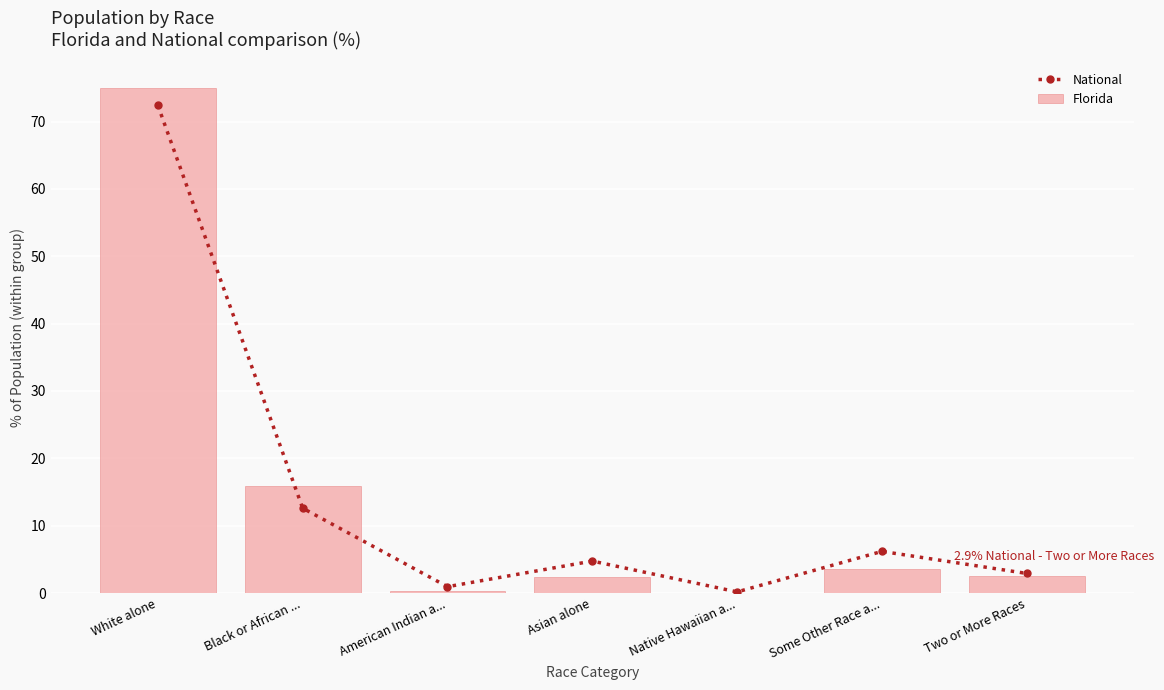

What position from the left is White alone?

1